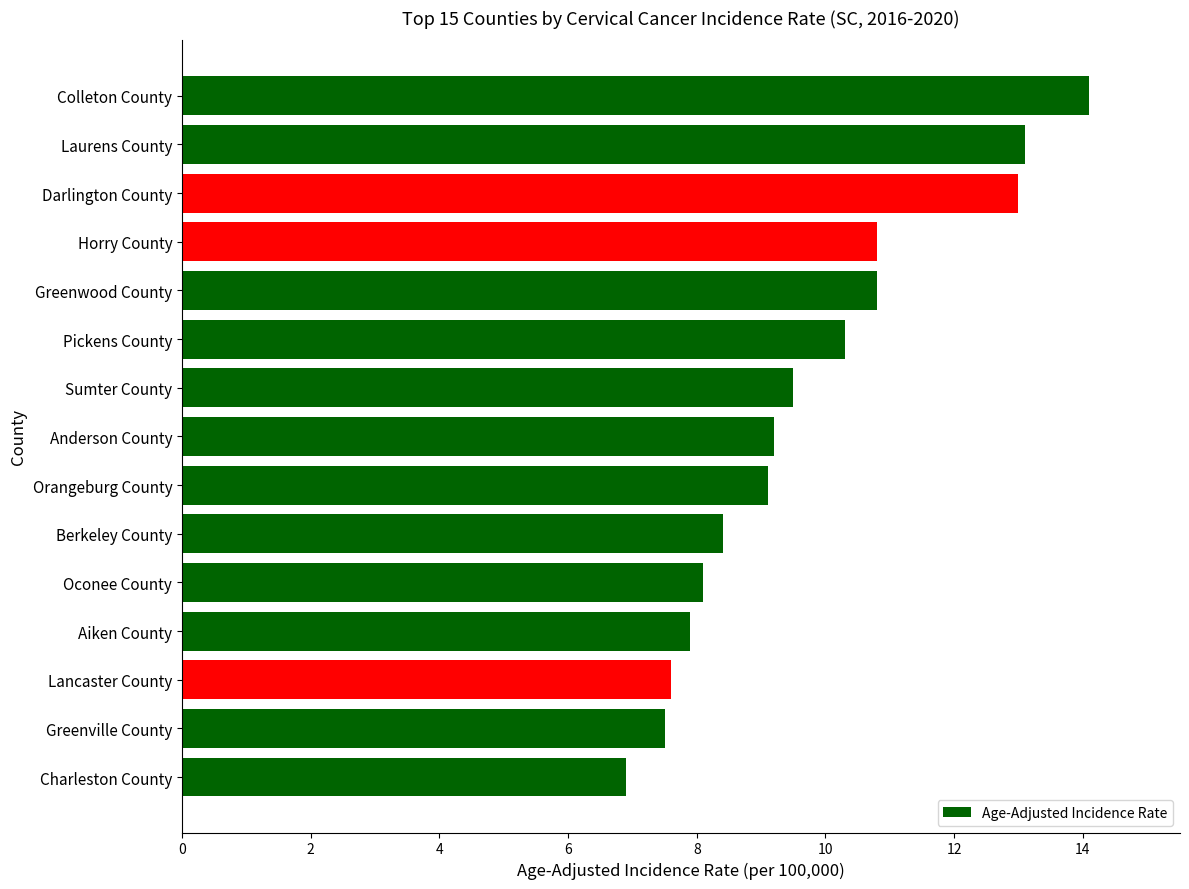

Is it true that the value at Orangeburg County is 3.3?

False